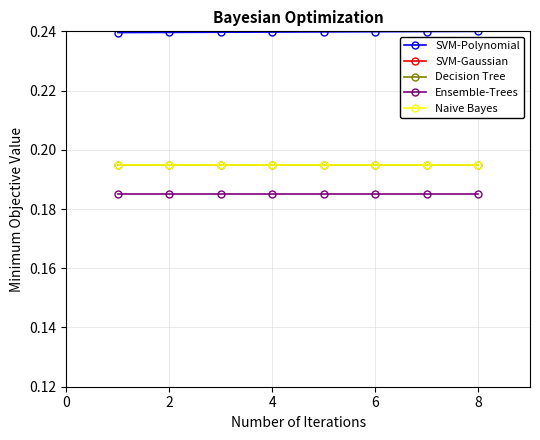

List the series in order of their peak value, highest first.

SVM-Gaussian, SVM-Polynomial, Decision Tree, Naive Bayes, Ensemble-Trees